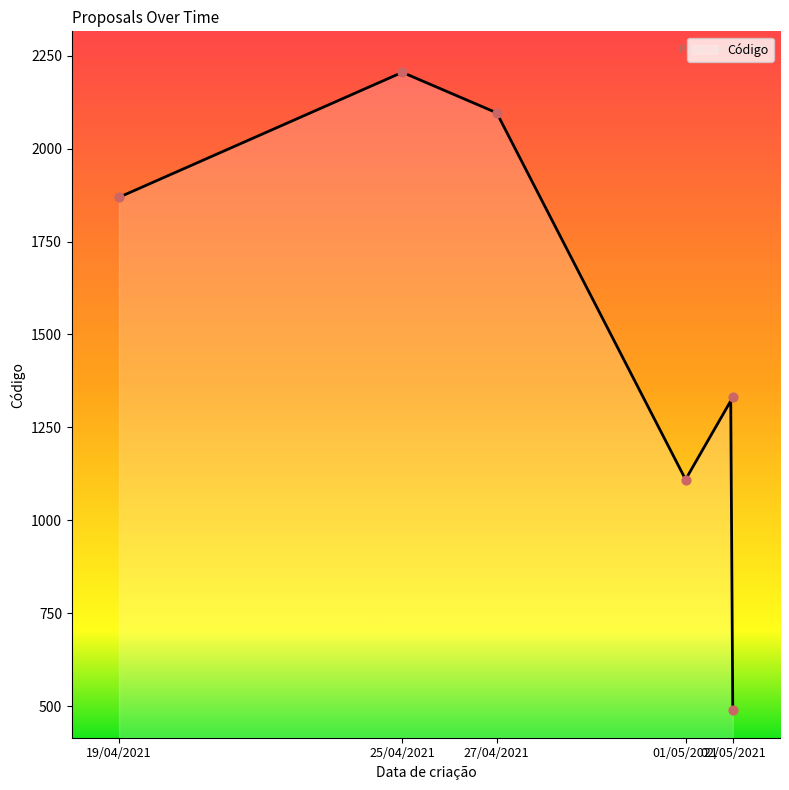

What is the change in value from 27/04/2021 to 02/05/2021?

-1607